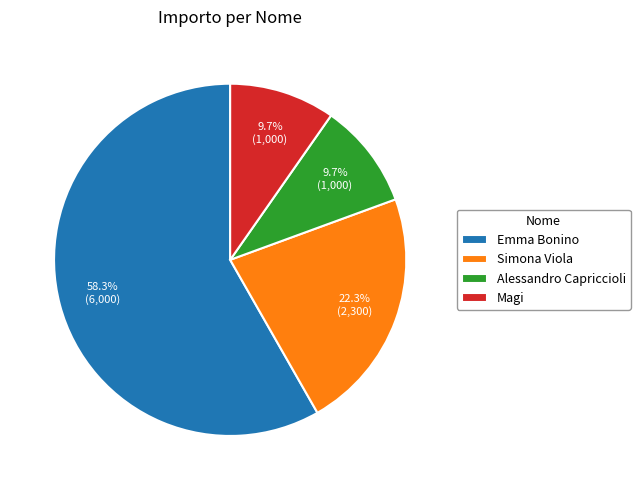

The Emma Bonino slice represents 45% of the pie. True or false?

False